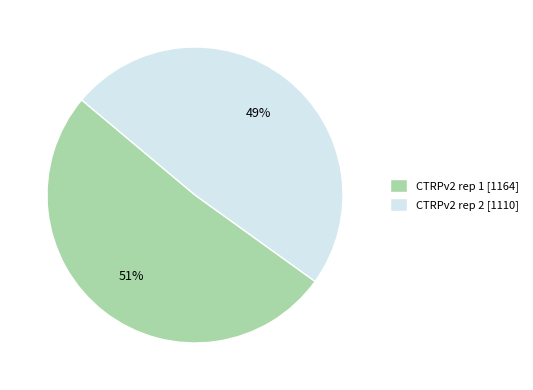

How many slices are in this pie chart?

2